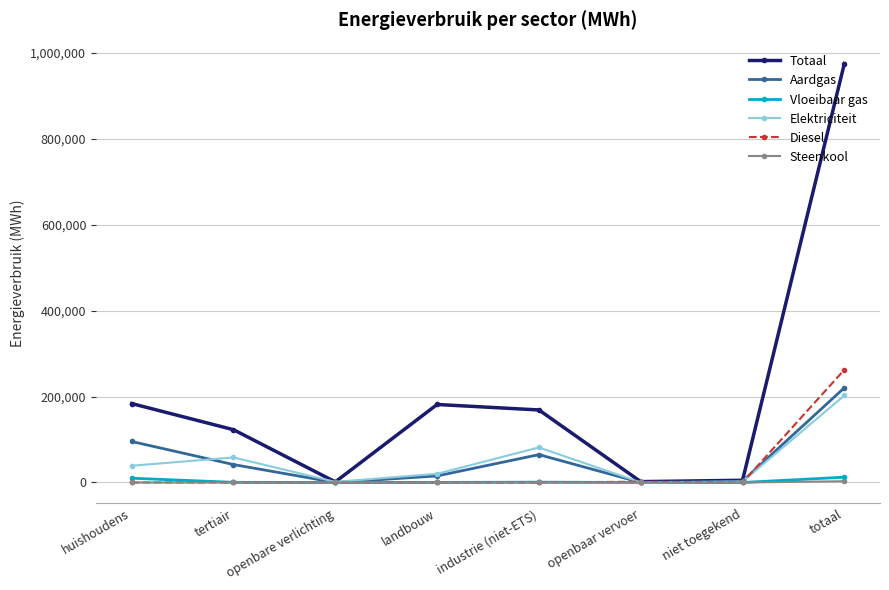

How many values in the Vloeibaar gas series are below 420?

4